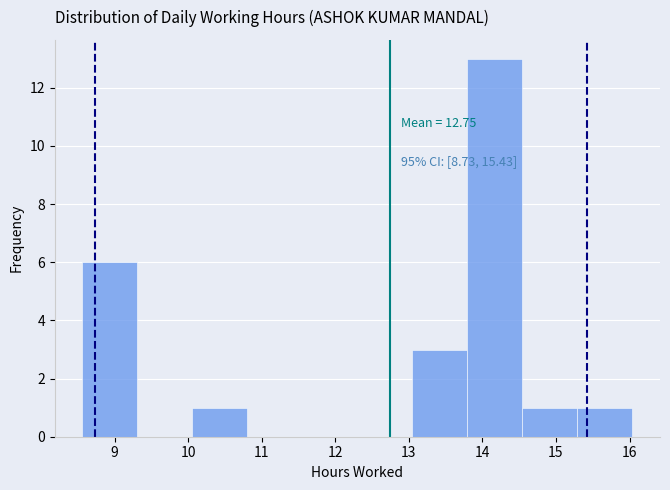

Over which range of the x-axis is the bar tallest?

13.8 to 14.5